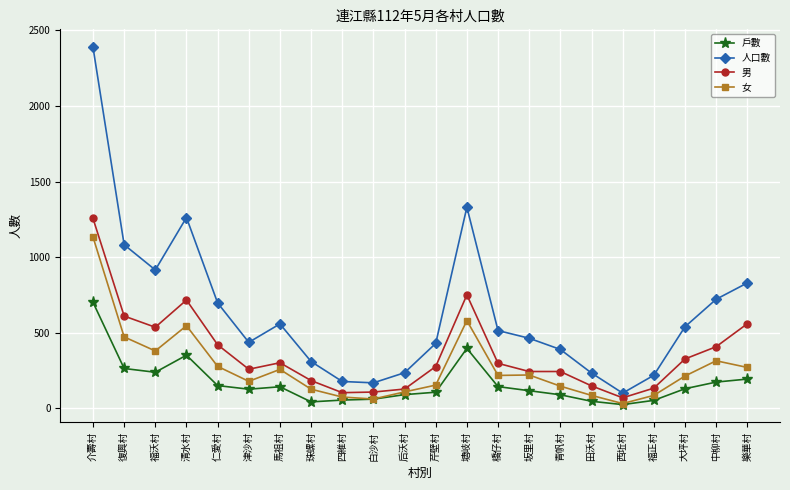

Where is the first local minimum for 男?

福沃村